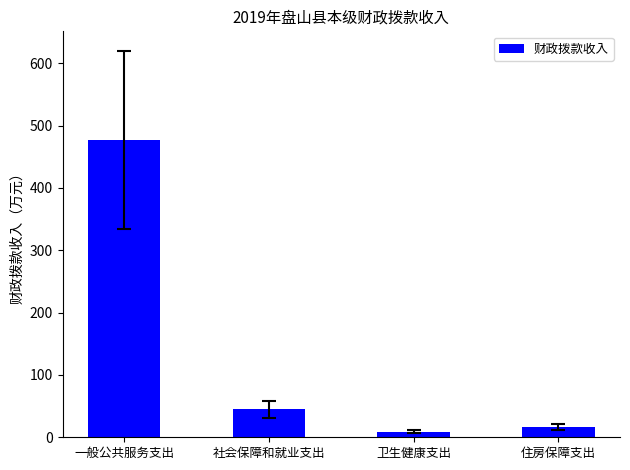

What is the sum of all values?

547.4